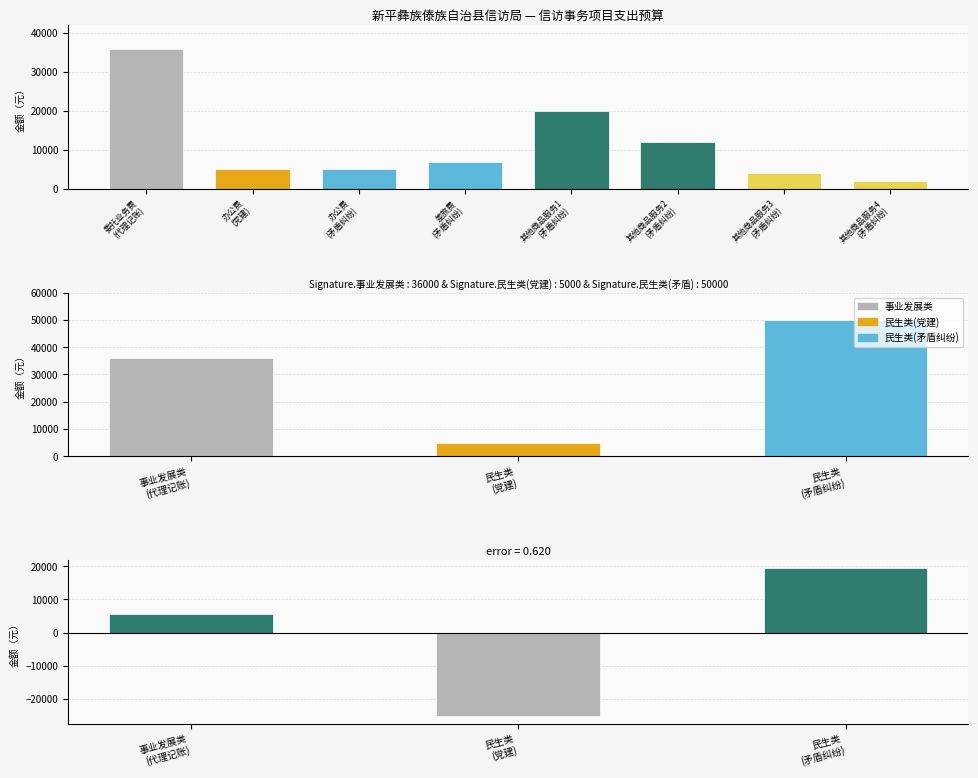

What position from the left is 民生类 (矛盾纠纷)?

3